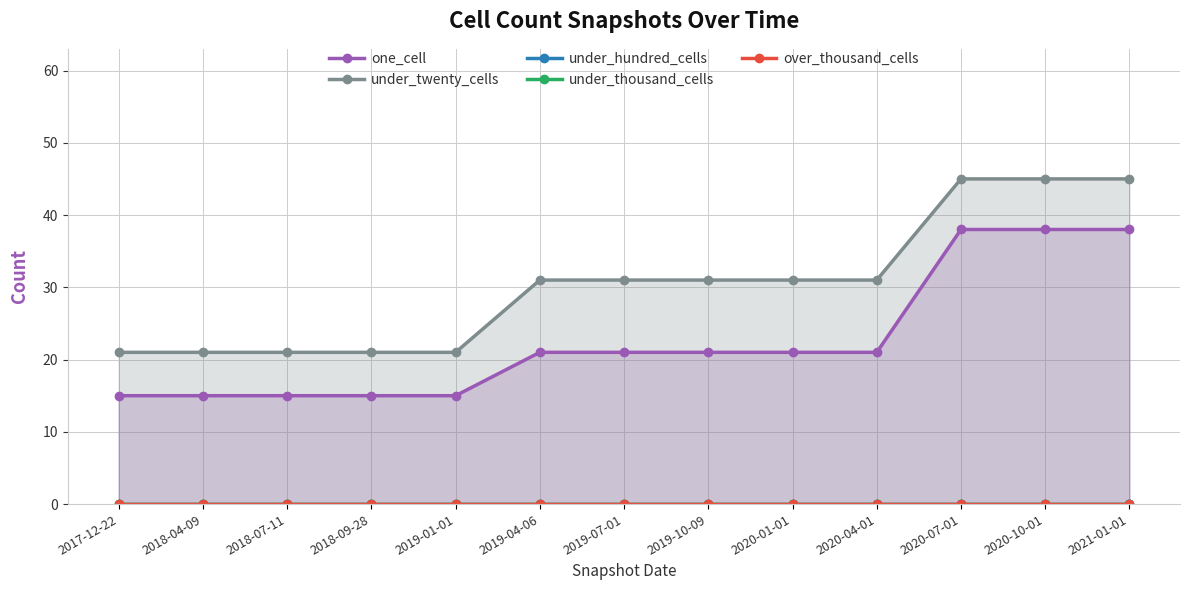

What is the label of the 7th point from the left?

2019-07-01